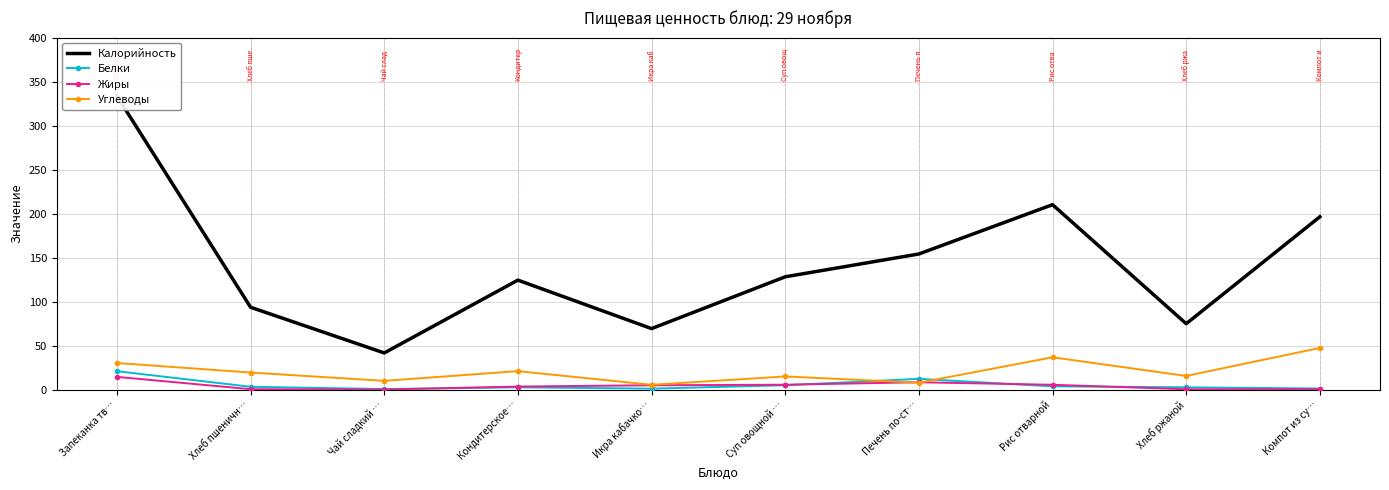

Between Компот из су… and Запеканка тв…, which is larger?

Запеканка тв…